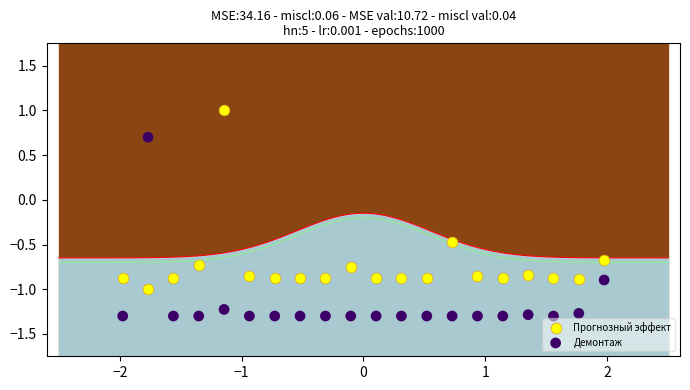

Which series reaches the minimum Y coordinate?

Демонтаж